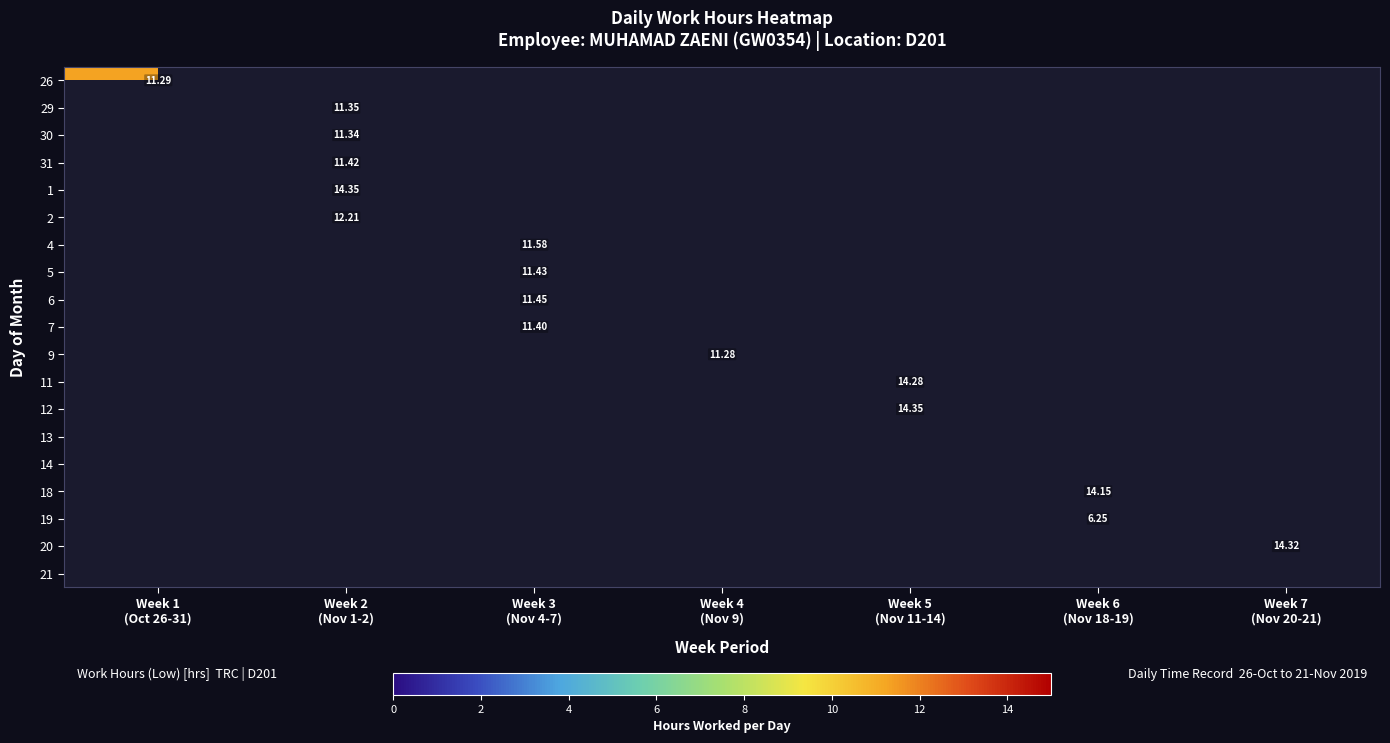

Which label corresponds to the largest value in the chart?

Week 2
(Nov 1-2)